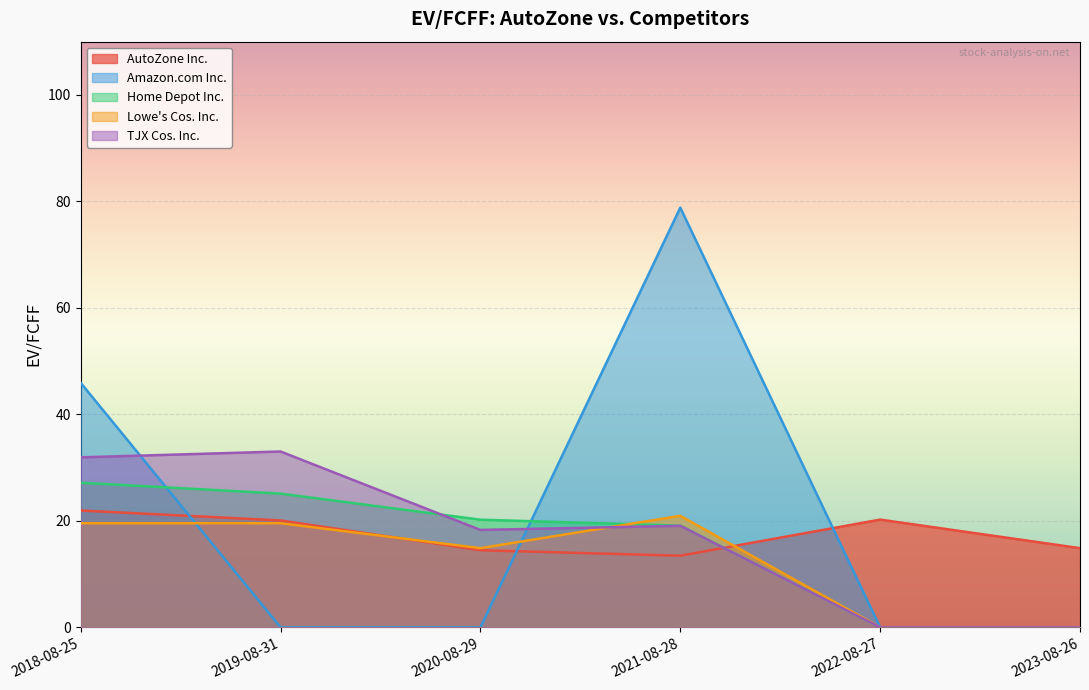

What is the total value across all series at 2021-08-28?

151.4